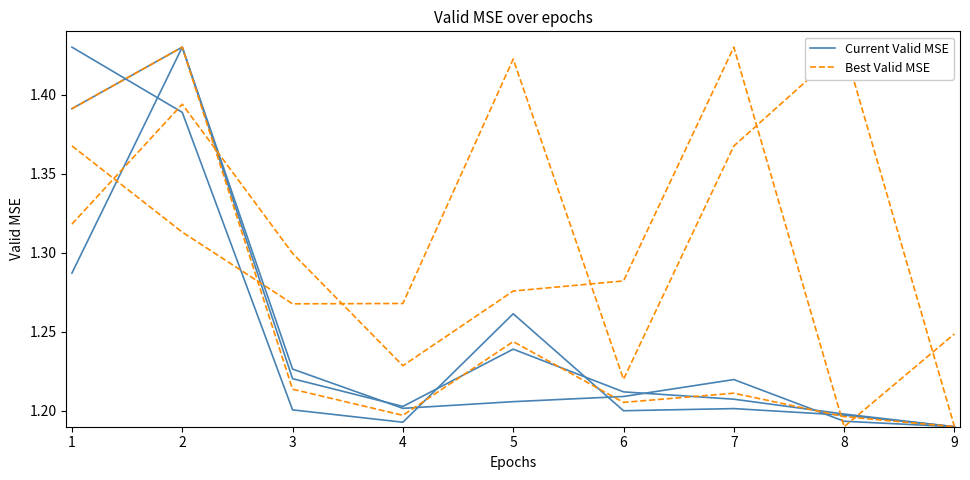

Rank the series by their maximum value, from highest to lowest.

Current Valid MSE, Best Valid MSE